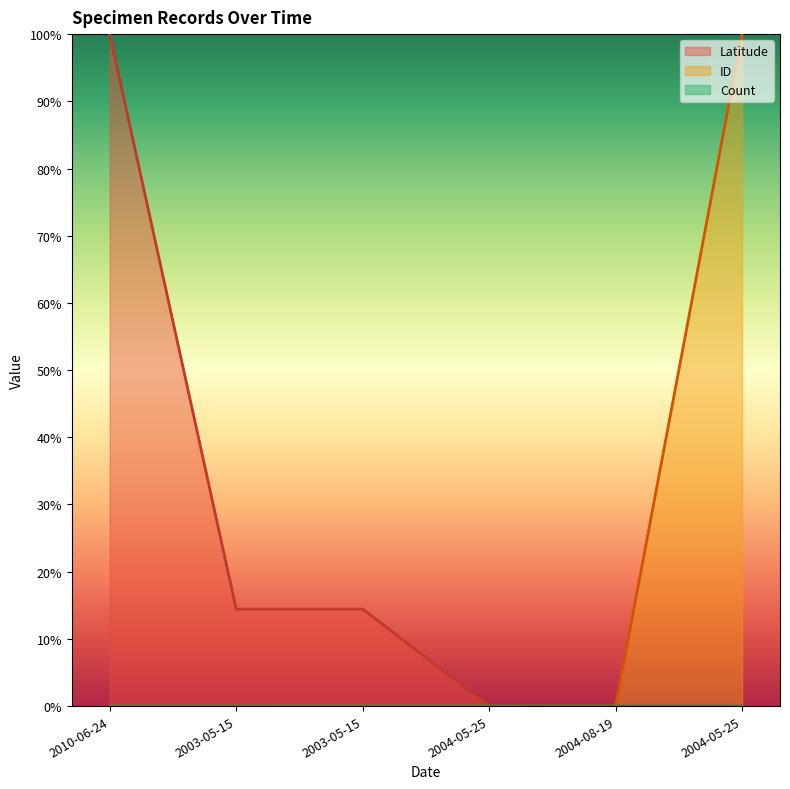

At which category is the sum across all series the highest?

2010-06-24